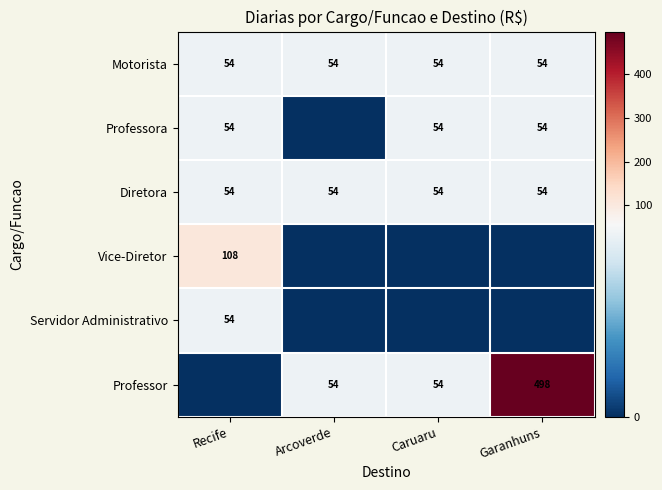

The Motorista series shows 77 at Caruaru. True or false?

False